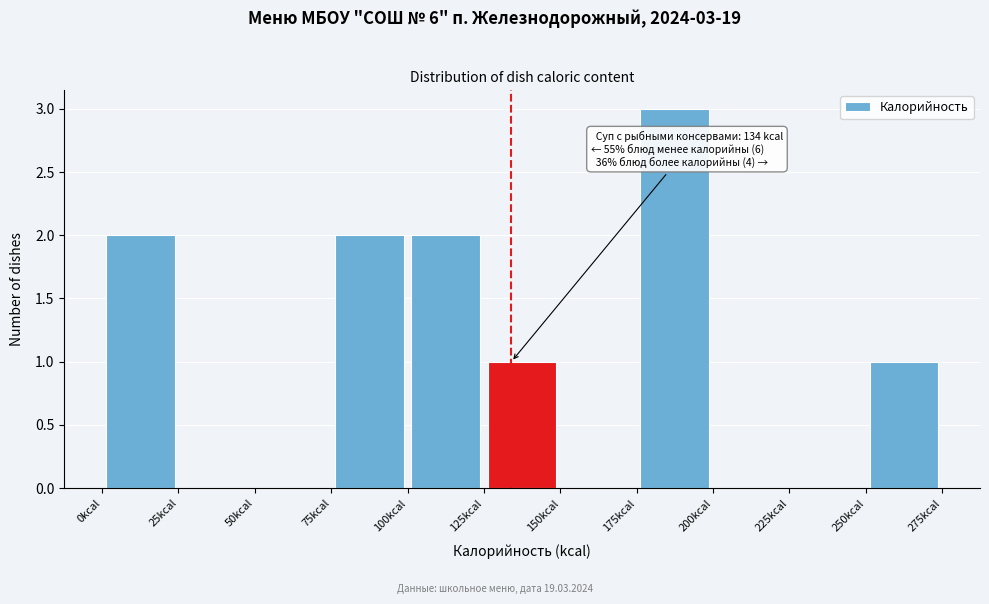

Over which range of the x-axis is the bar tallest?

175 to 200